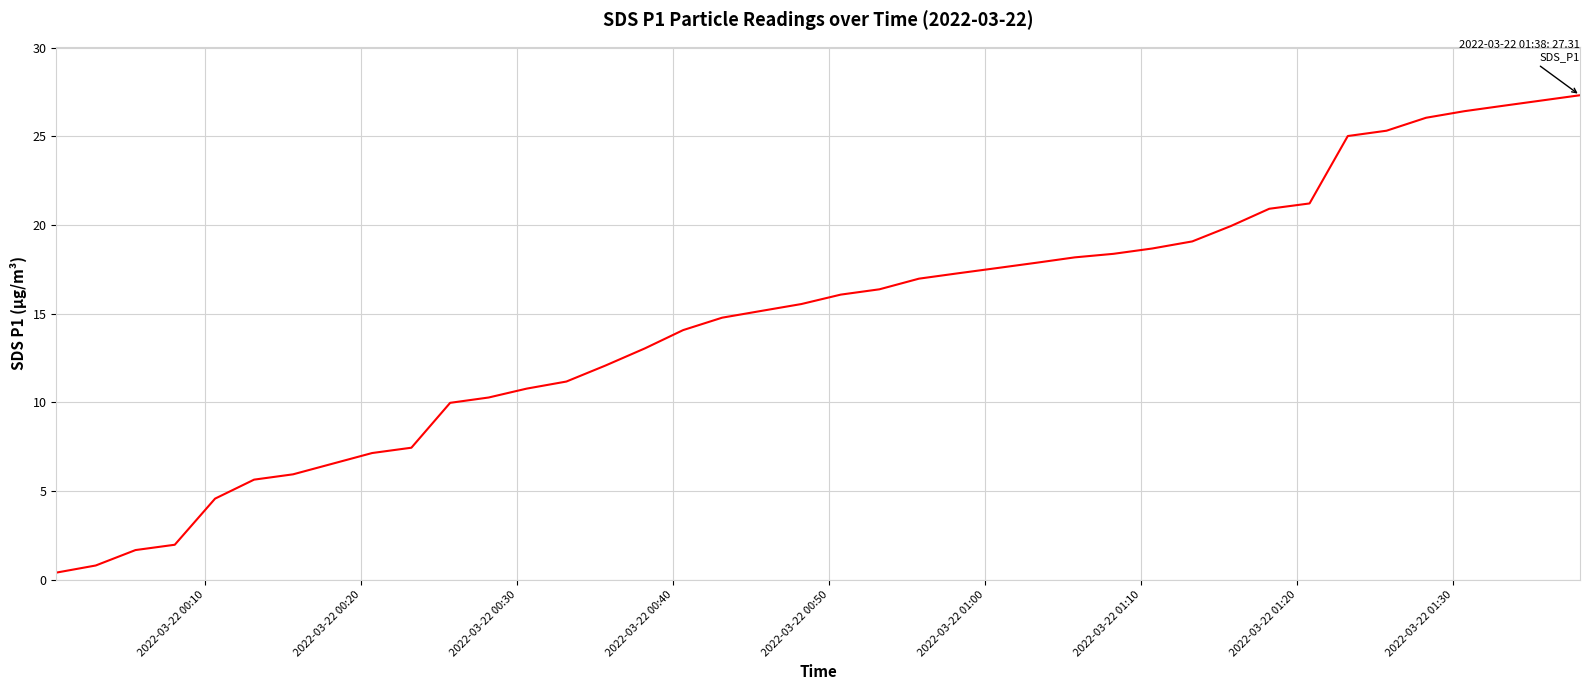

What is the difference between the maximum and minimum values?

26.9